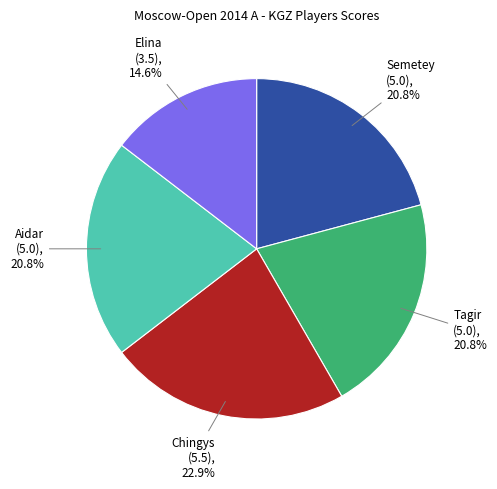

Does any single category account for the majority?

No